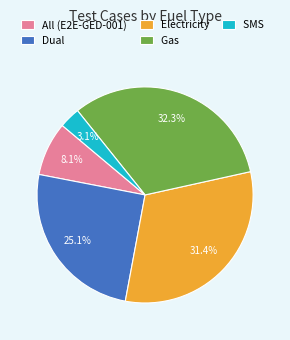

Which category has the smallest portion of the pie?

SMS